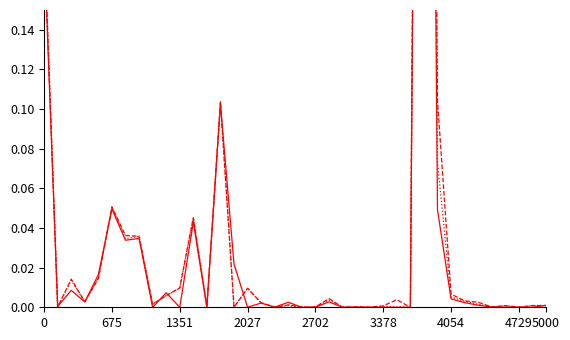

How many data points in Presupuesto Ejercido are above 0?

37